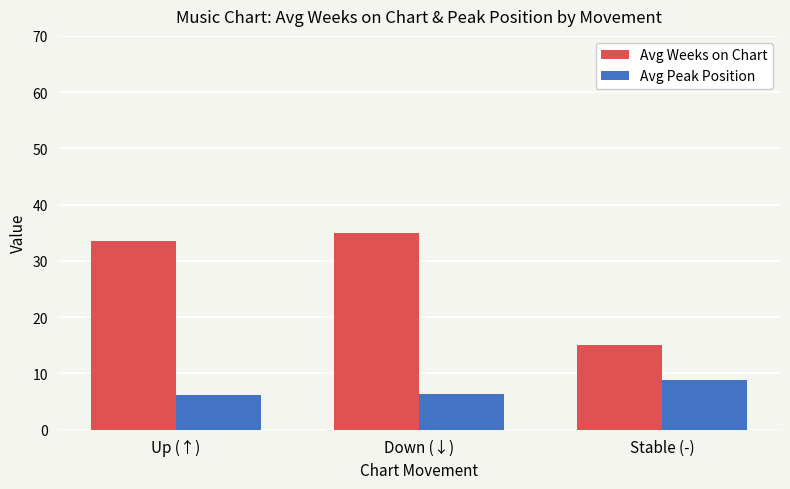

Rank the series at Up (↑) from highest to lowest value.

Avg Weeks on Chart, Avg Peak Position